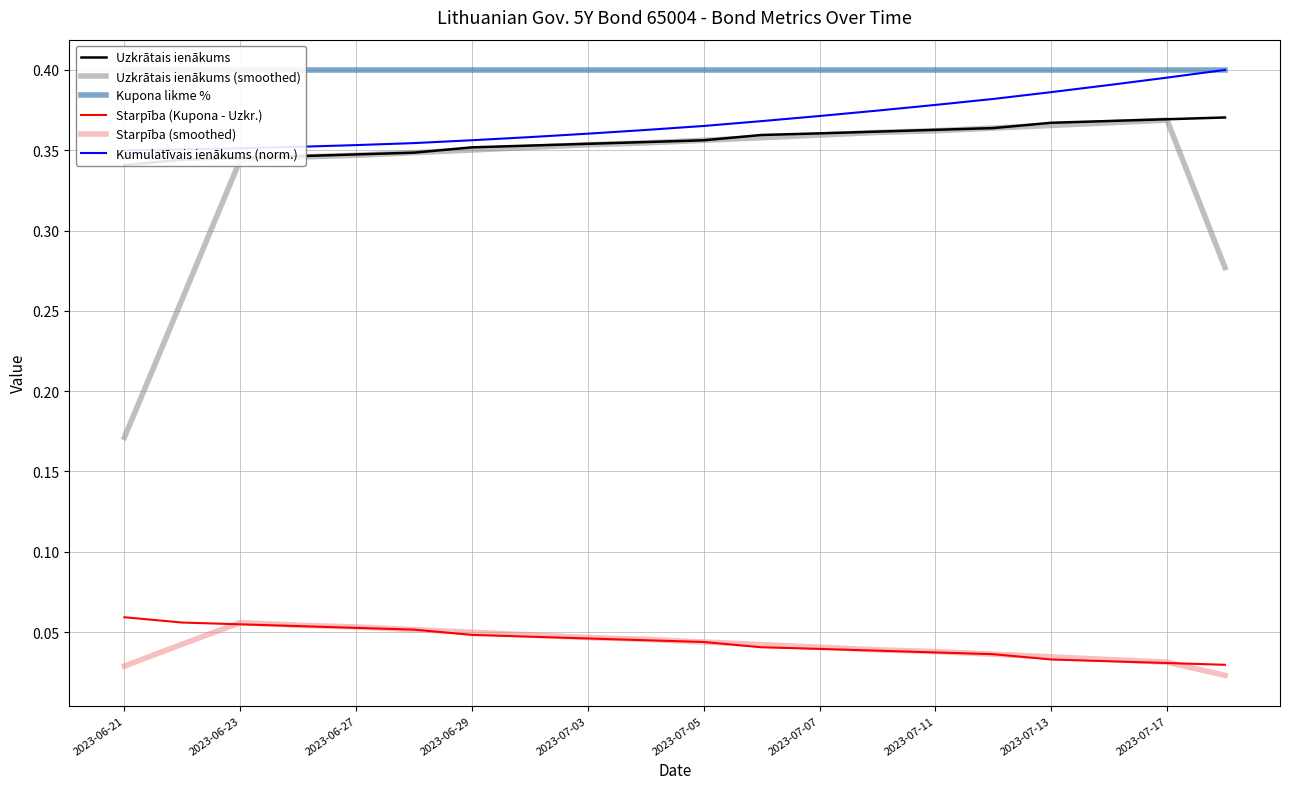

Which category has the highest value in the Kumulatīvais ienākums (norm.) series?

19